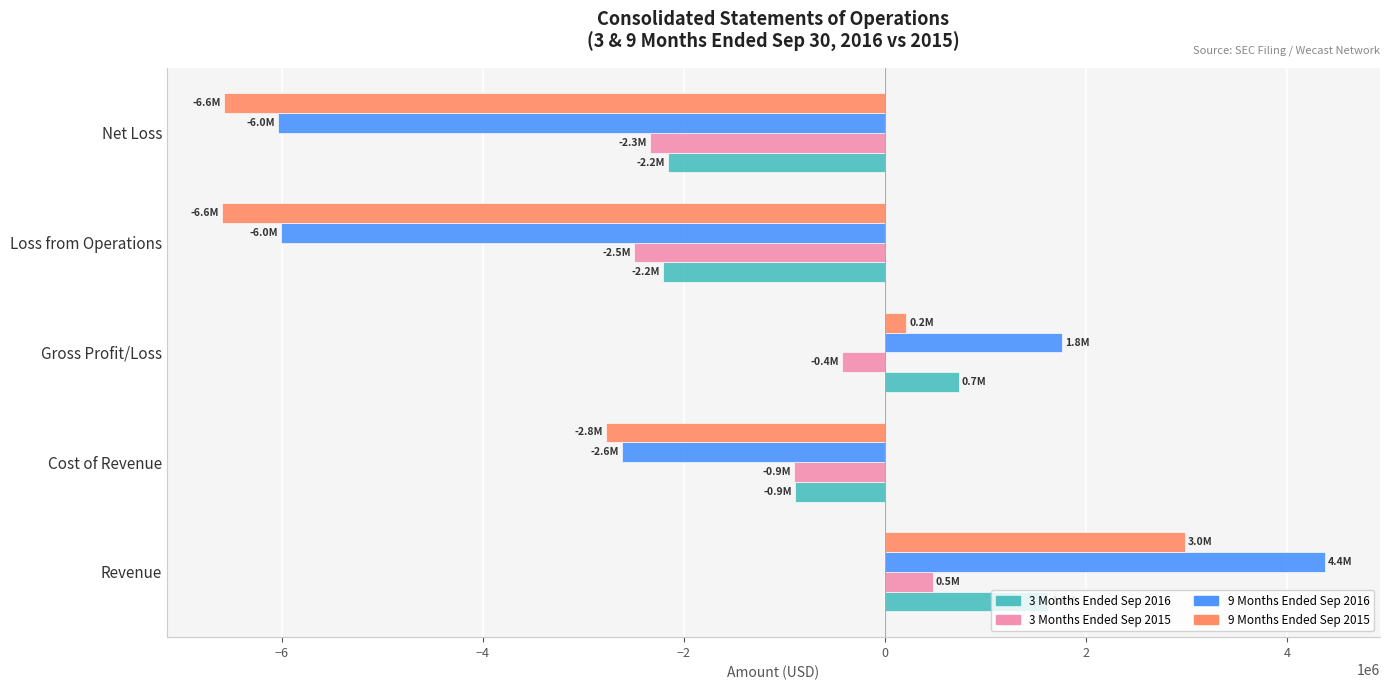

Is it true that 3 Months Ended Sep 2015 equals -536189 at Cost of Revenue?

False